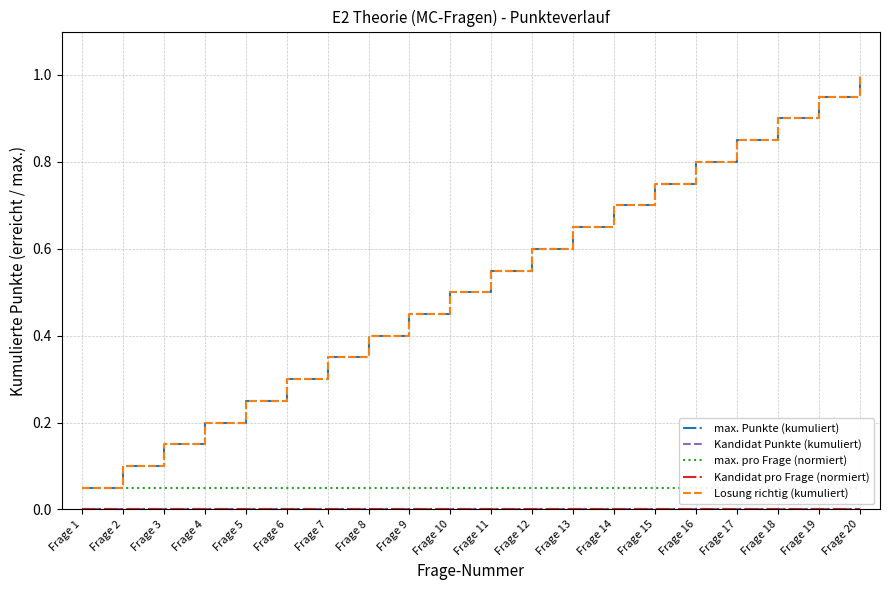

What is the maximum value shown in the chart?

1.0